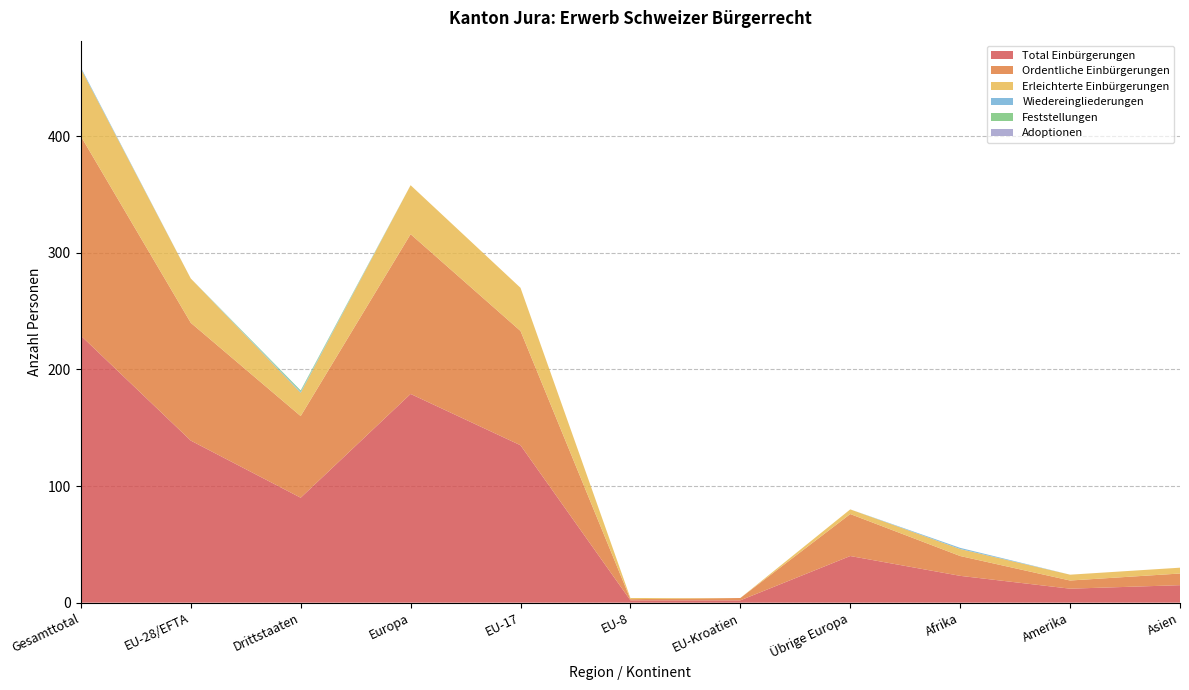

Reading right to left, transcribe all the data shown in this chart.

Total Einbürgerungen: 15	12	23	40	2	2	135	179	90	139	229
Ordentliche Einbürgerungen: 10	7	17	36	2	1	98	137	70	101	171
Erleichterte Einbürgerungen: 5	5	6	4	0	1	37	42	20	38	58
Wiedereingliederungen: 0	0	1	0	0	0	0	0	1	0	1
Feststellungen: 0	0	0	0	0	0	0	0	1	0	0
Adoptionen: 0	0	0	0	0	0	0	0	0	0	0